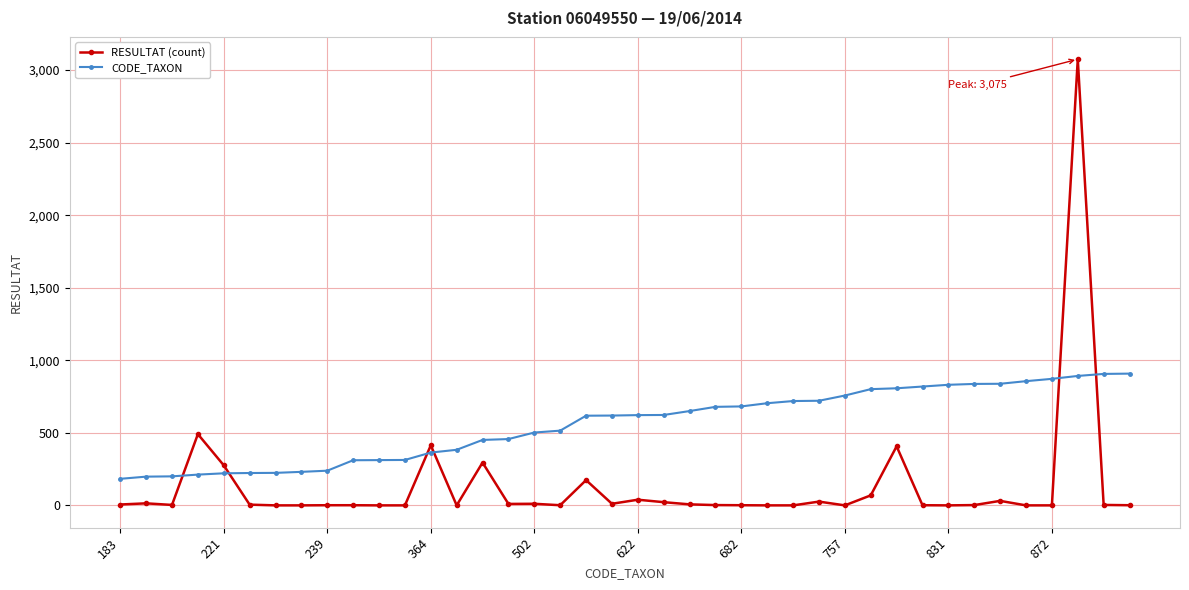

Which series has the largest total across all categories?

CODE_TAXON